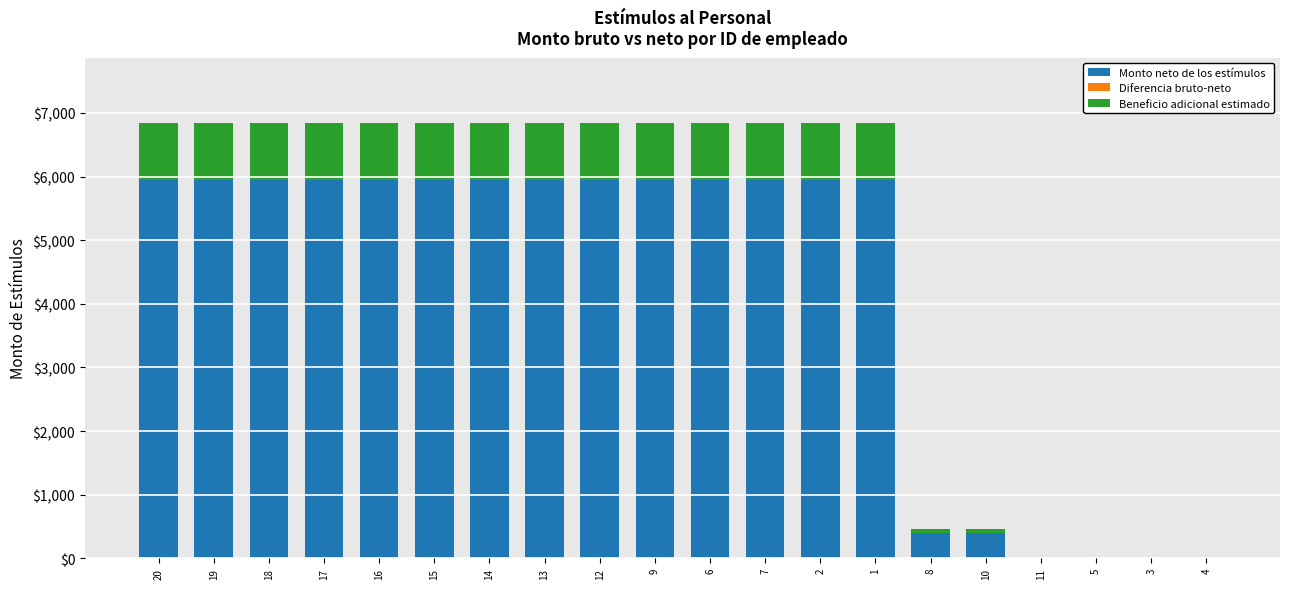

What is the total value across all series at 12?

6842.5